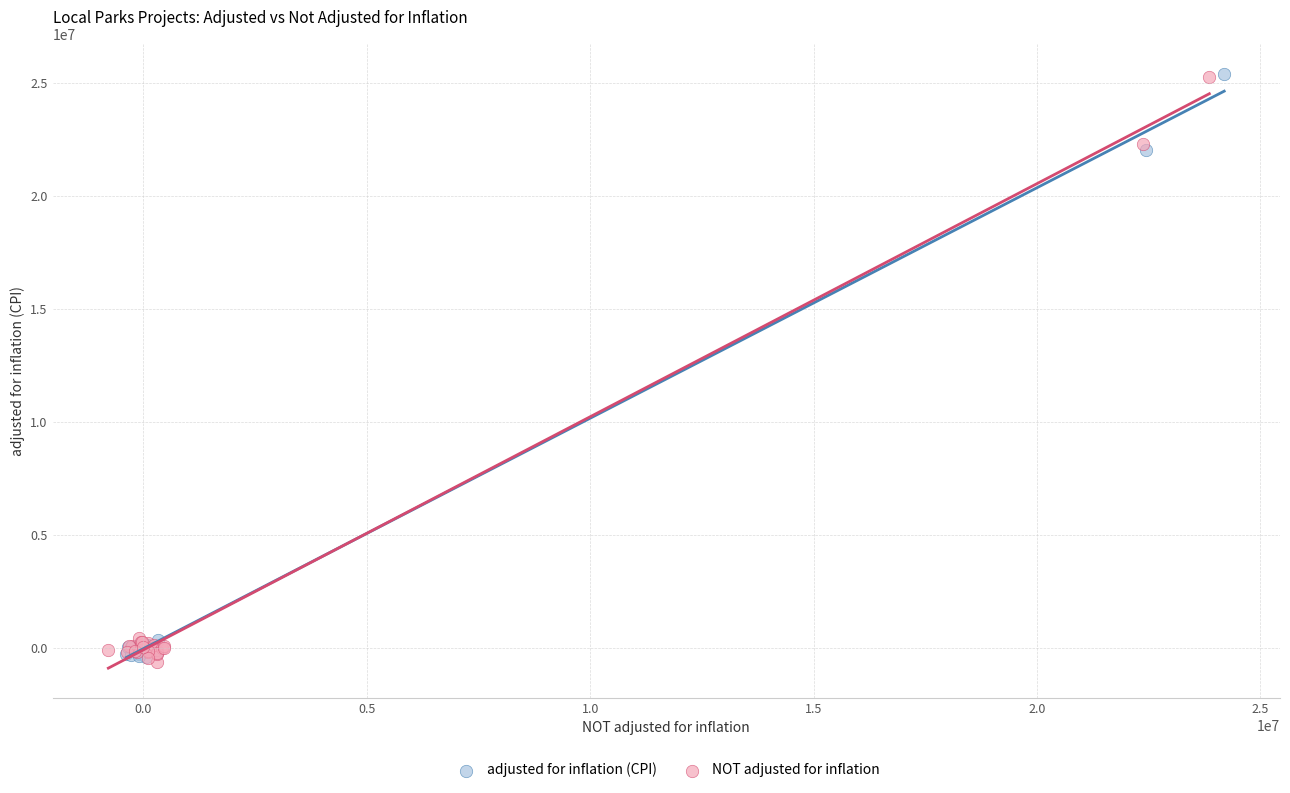

What are all the series names shown in the legend?

adjusted for inflation (CPI), NOT adjusted for inflation